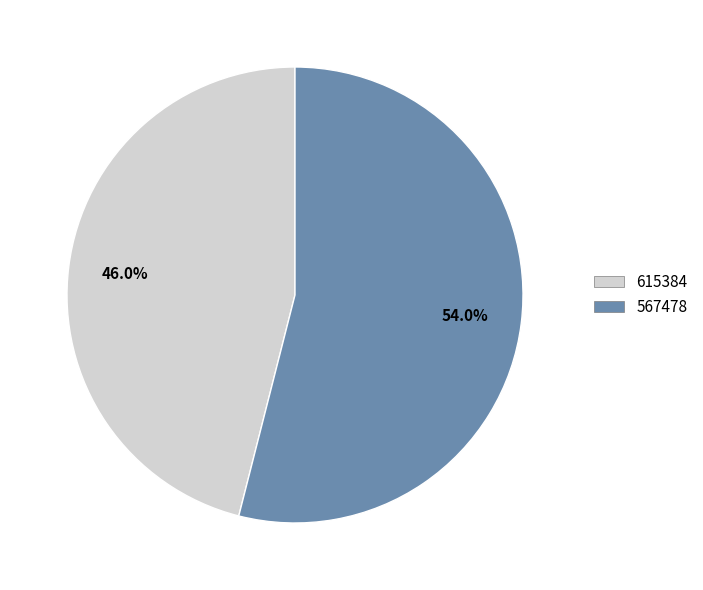

Rank the categories by value from highest to lowest.

567478, 615384